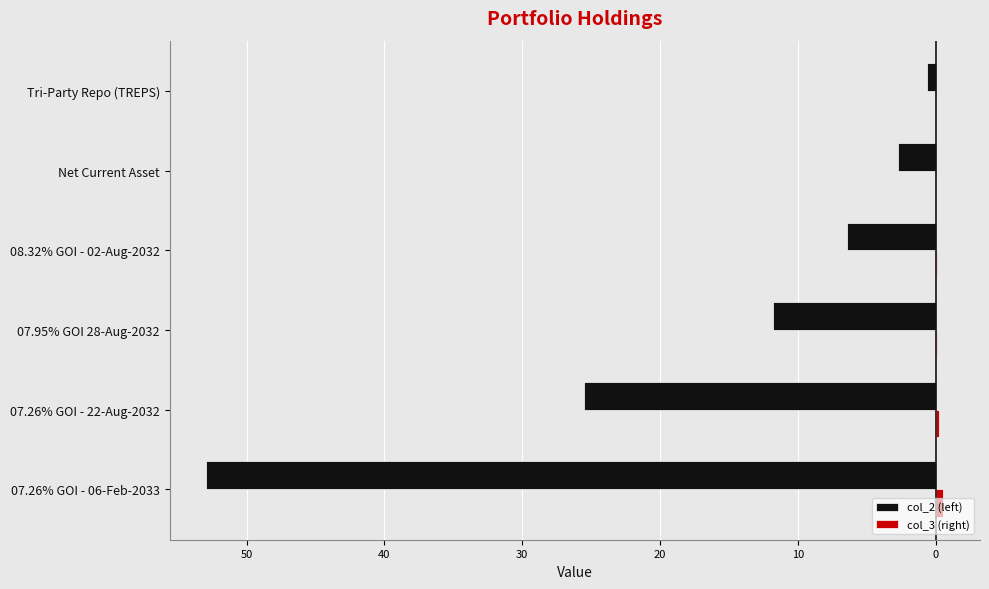

How many groups of bars are there?

6